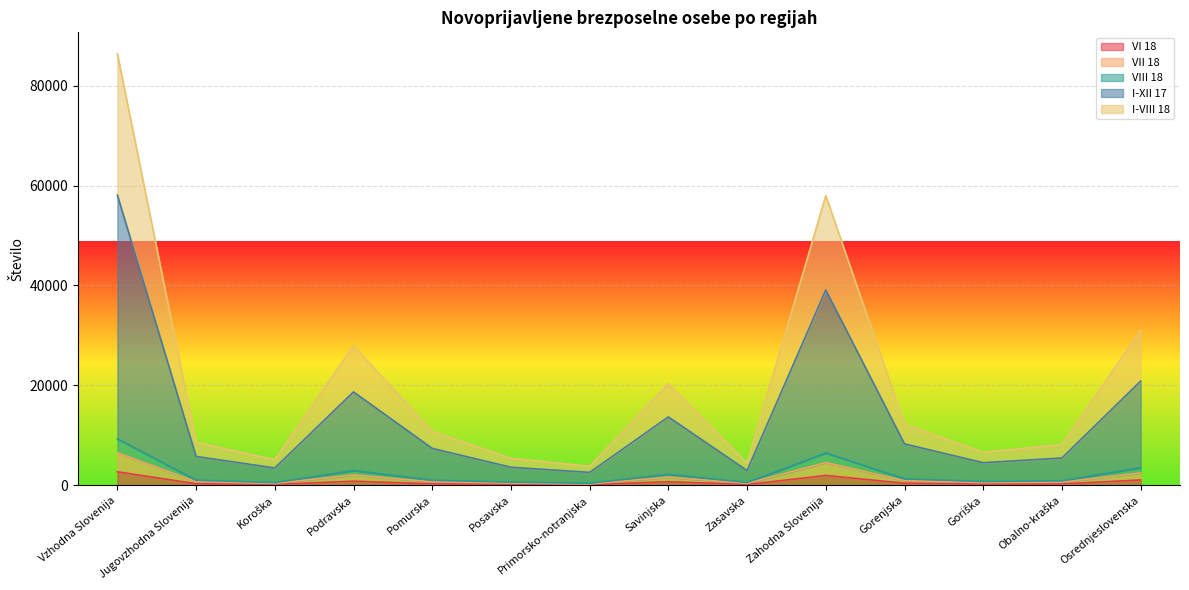

At which category is the sum across all series the highest?

Vzhodna Slovenija